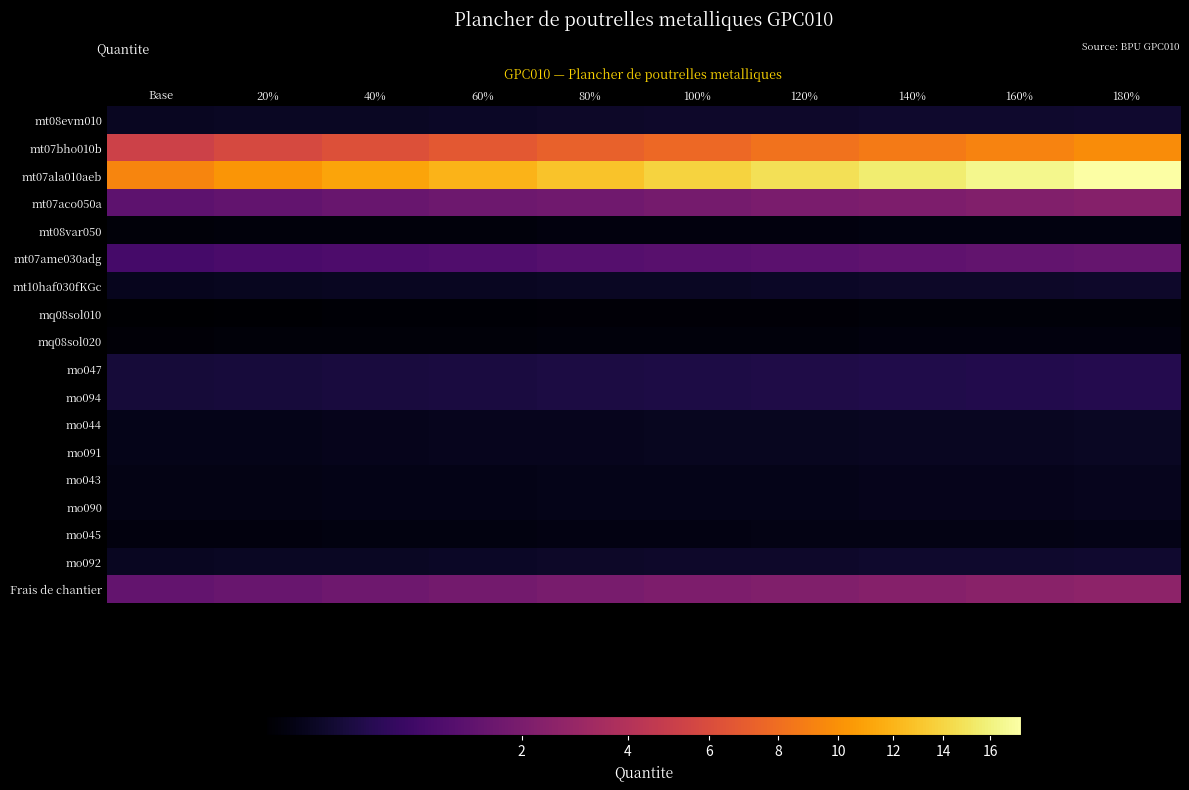

Which series has the largest total across all categories?

mt07ala010aeb